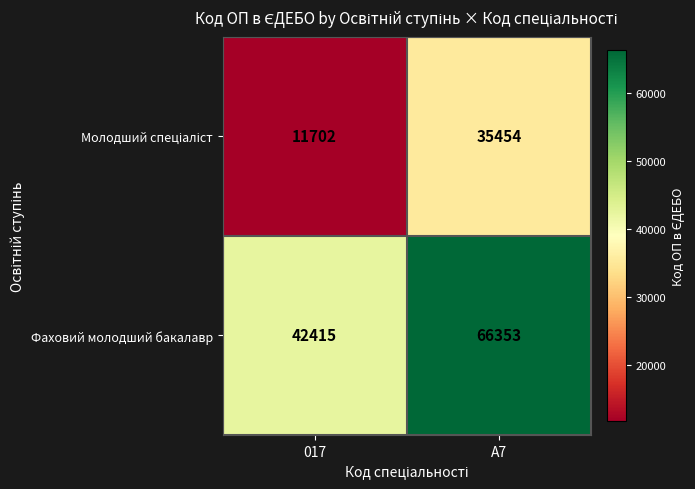

At which category does the chart reach its peak across all series?

A7